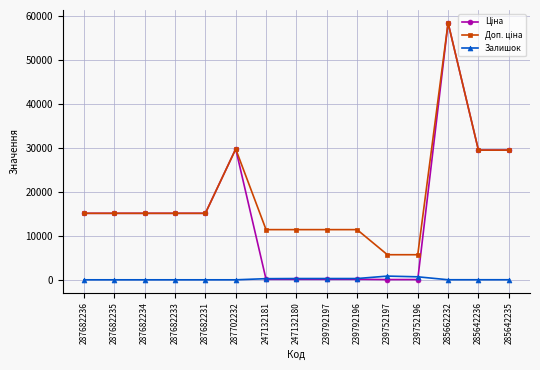

At how many categories does at least one series exceed 8026?

13